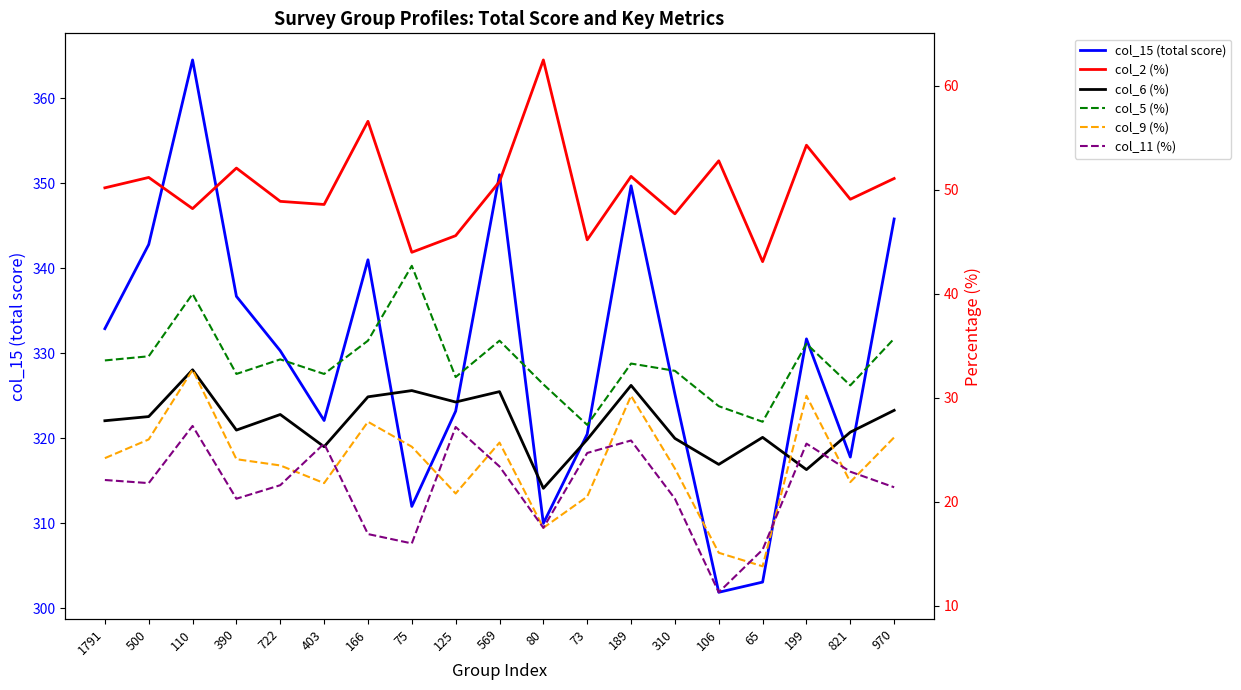

Reading left to right, list all the values displayed in this chart.

col_15 (total score): 1791=332.9	500=342.8	110=364.5	390=336.7	722=330.3	403=322.1	166=341.0	75=312.0	125=323.2	569=351.0	80=310.0	73=320.5	189=349.7	310=325.2	106=301.9	65=303.1	199=331.7	821=317.8	970=345.8
col_2 (%): 1791=50.2	500=51.2	110=48.2	390=52.1	722=48.9	403=48.6	166=56.6	75=44.0	125=45.6	569=50.8	80=62.5	73=45.2	189=51.3	310=47.7	106=52.8	65=43.1	199=54.3	821=49.1	970=51.1
col_6 (%): 1791=27.8	500=28.2	110=32.7	390=26.9	722=28.4	403=25.3	166=30.1	75=30.7	125=29.6	569=30.6	80=21.3	73=26.0	189=31.2	310=26.1	106=23.6	65=26.2	199=23.1	821=26.7	970=28.8
col_5 (%): 1791=33.6	500=34.0	110=40.0	390=32.3	722=33.7	403=32.3	166=35.5	75=42.7	125=32.0	569=35.5	80=31.3	73=27.4	189=33.3	310=32.6	106=29.2	65=27.7	199=35.2	821=31.2	970=35.7
col_9 (%): 1791=24.2	500=26.0	110=32.7	390=24.1	722=23.5	403=21.8	166=27.7	75=25.3	125=20.8	569=25.7	80=17.5	73=20.5	189=30.2	310=23.2	106=15.1	65=13.8	199=30.2	821=21.9	970=26.2
col_11 (%): 1791=22.1	500=21.8	110=27.3	390=20.3	722=21.6	403=25.6	166=16.9	75=16.0	125=27.2	569=23.4	80=17.5	73=24.7	189=25.9	310=20.3	106=11.3	65=15.4	199=25.6	821=22.9	970=21.4